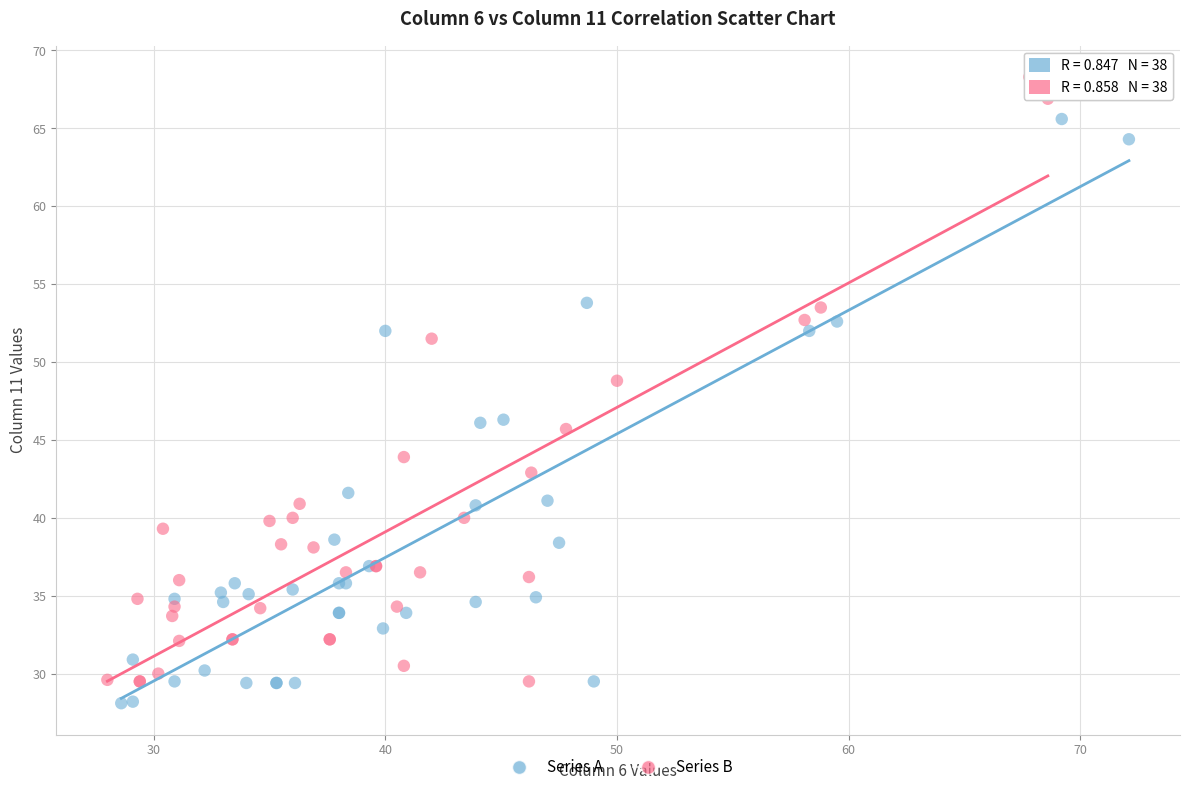

Which series has the largest Y range (max minus min)?

Series B